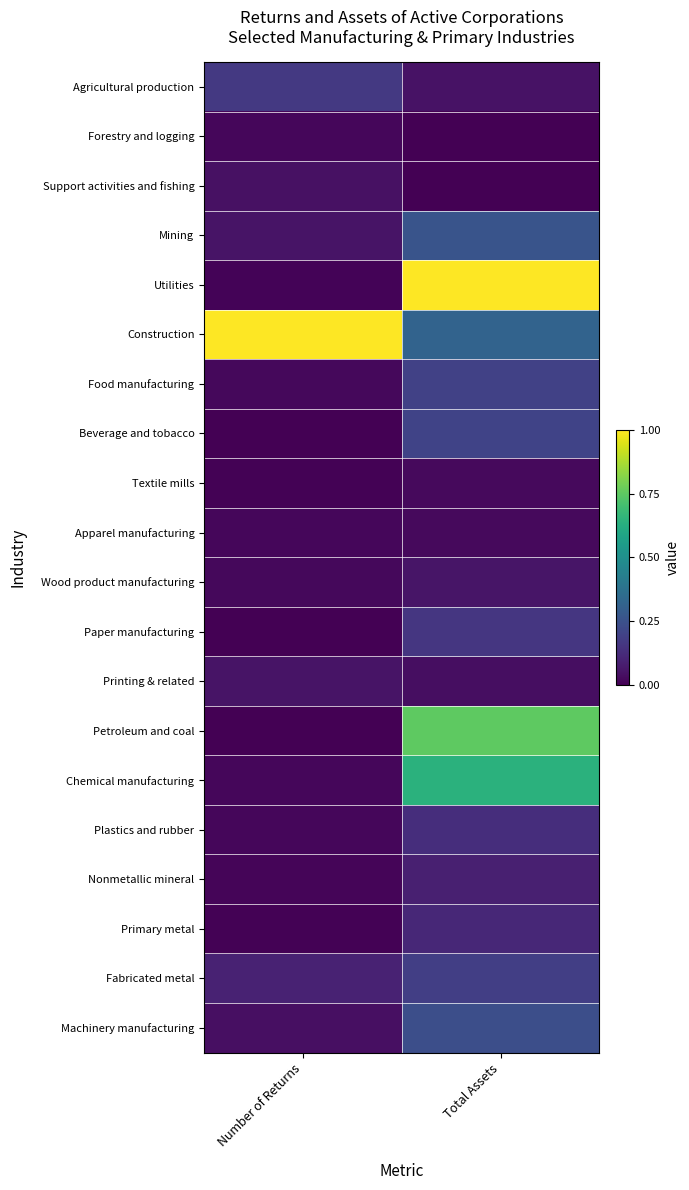

Which series has the largest total across all categories?

Construction